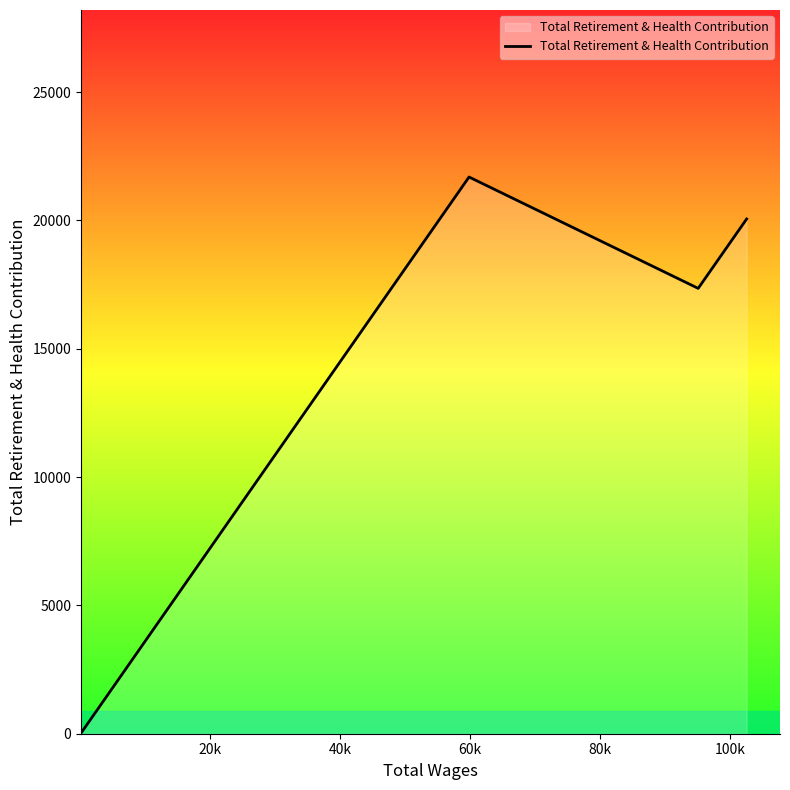

What is the difference between the second highest and second lowest values?

2703